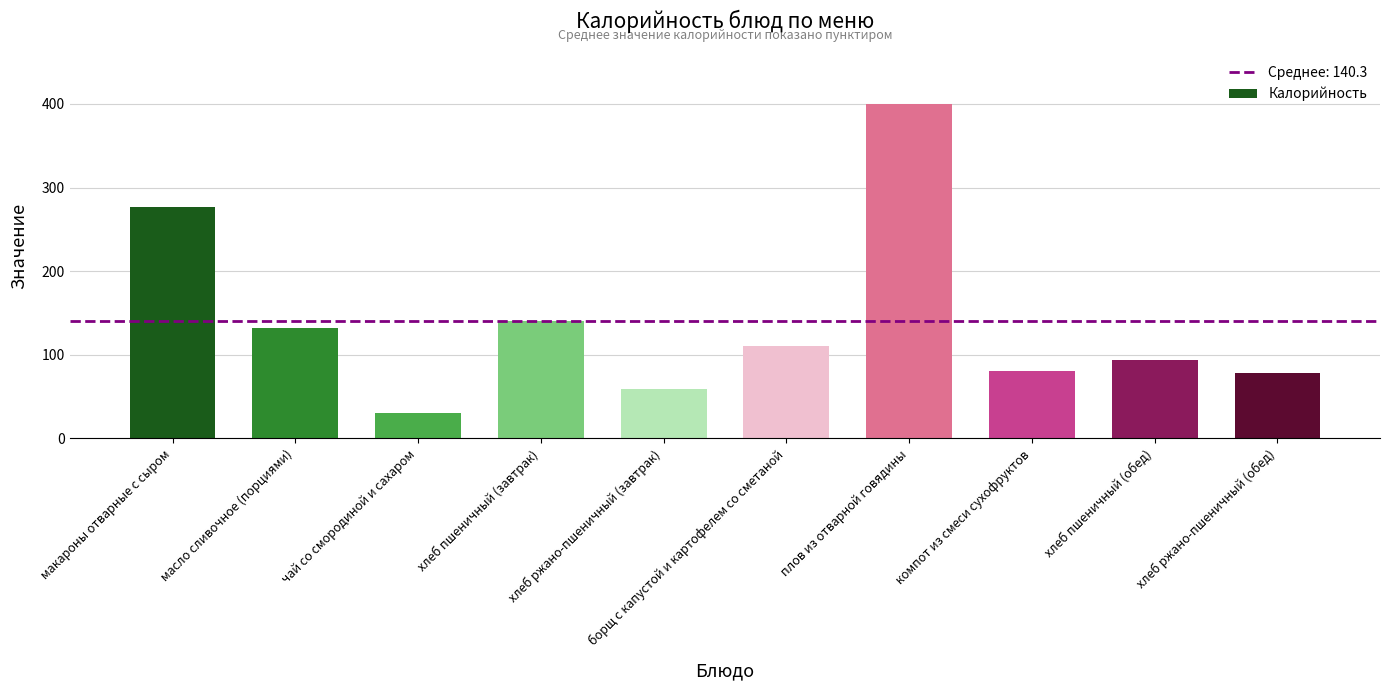

What position from the left is чай со смородиной и сахаром?

3